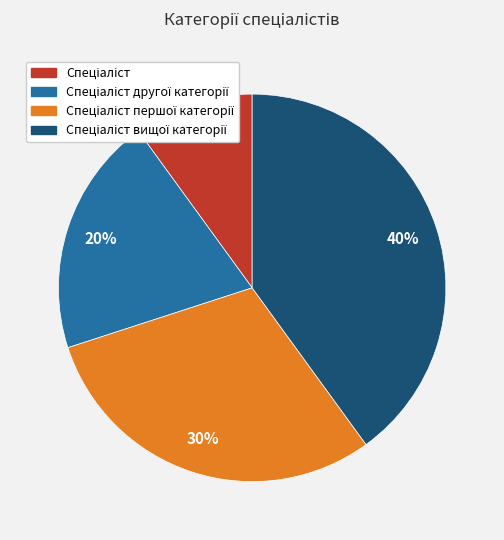

Count the number of slices in the pie.

4